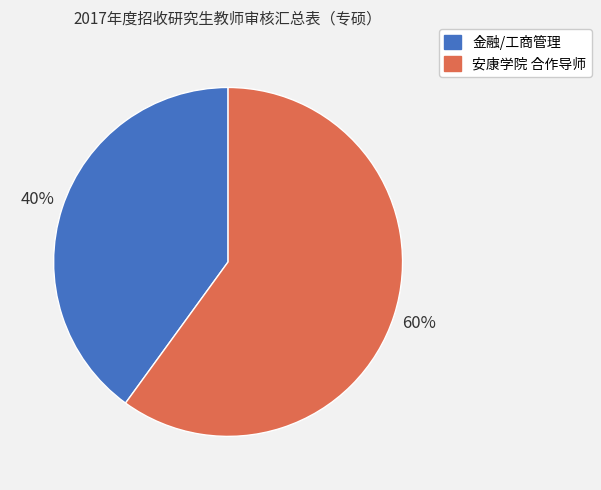

Do 安康学院 合作导师 and 金融/工商管理 together represent more than half of the pie?

Yes